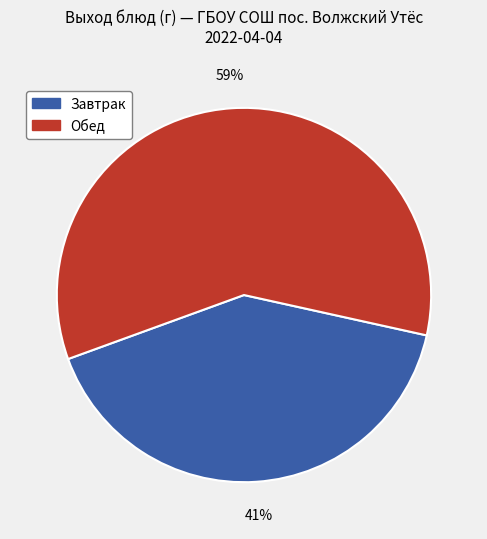

To the nearest percent, what is the average slice percentage?

50%